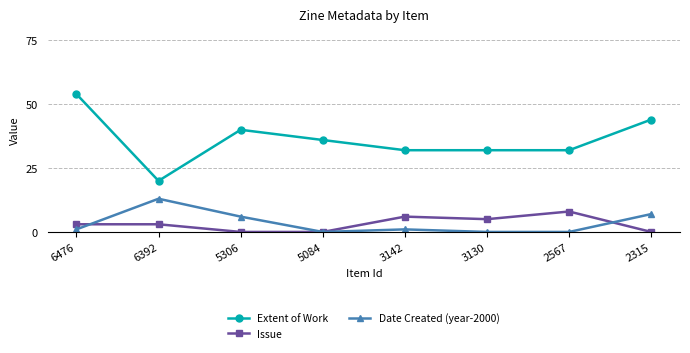

What is the spread (max minus min) of values at 3142?

31